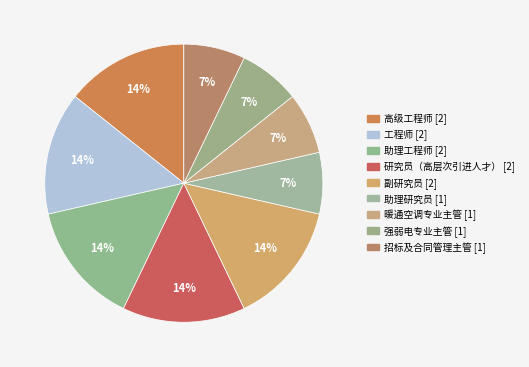

True or false: 工程师 accounts for 27% of the total.

False